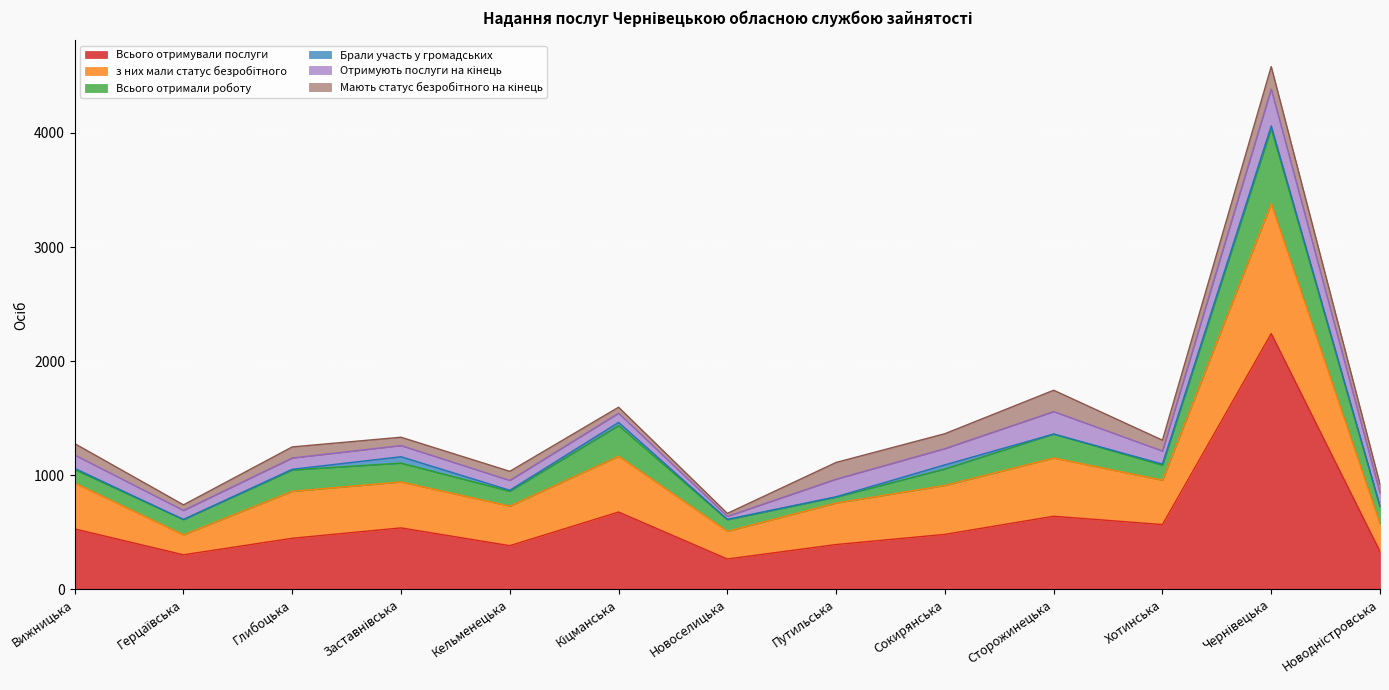

At Кіцманська, list the series in order from largest to smallest.

Всього отримували послуги, з них мали статус безробітного, Всього отримали роботу, Отримують послуги на кінець, Мають статус безробітного на кінець, Брали участь у громадських